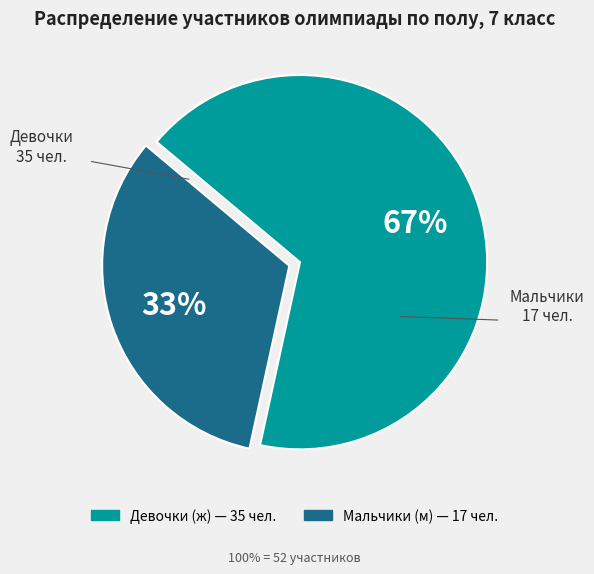

To the nearest percent, what is the average slice percentage?

50%